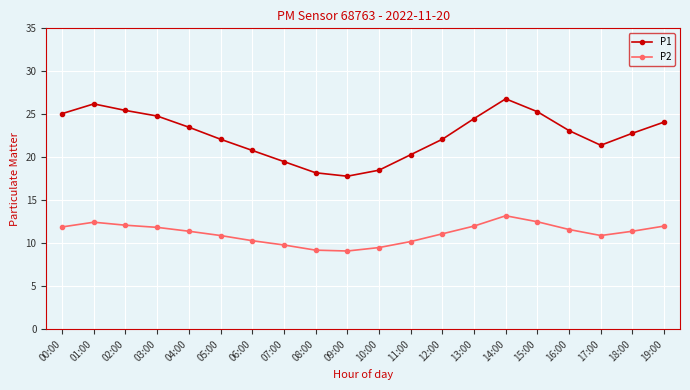

True or false: P1 and P2 cross at least once.

False